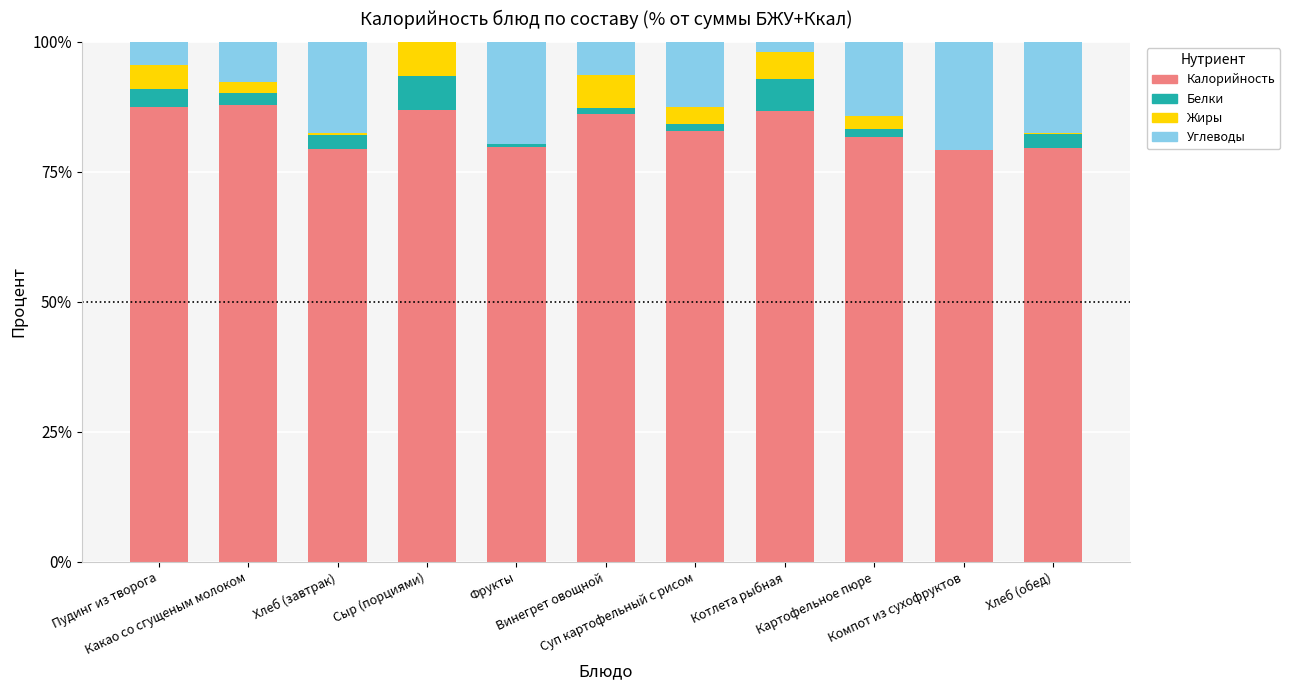

What is the maximum value for Калорийность?

87.9